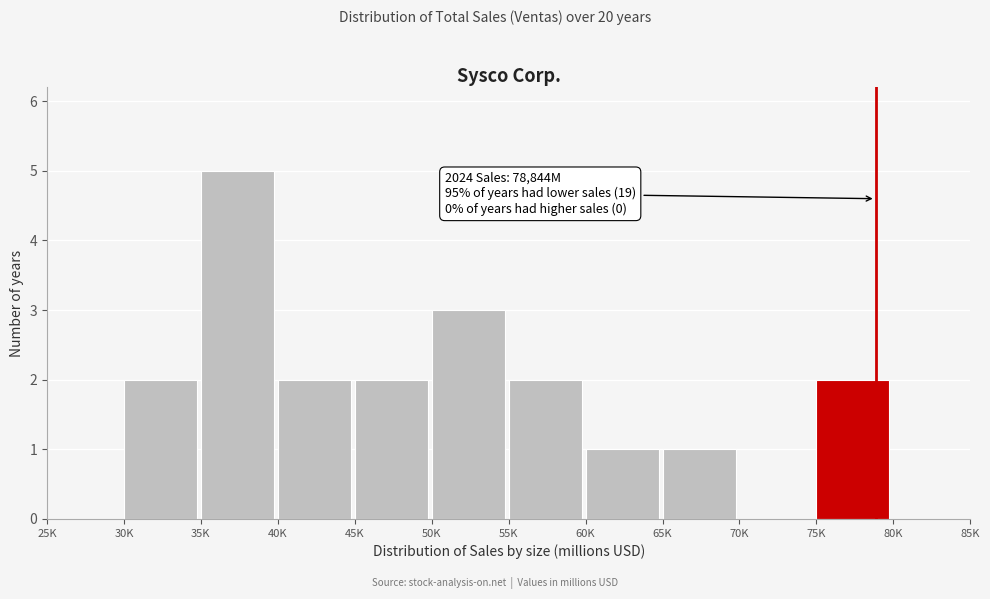

Reading left to right, list all the values displayed in this chart.

25K=0	30K=2	35K=5	40K=2	45K=2	50K=3	55K=2	60K=1	65K=1	70K=0	75K=2	80K=0